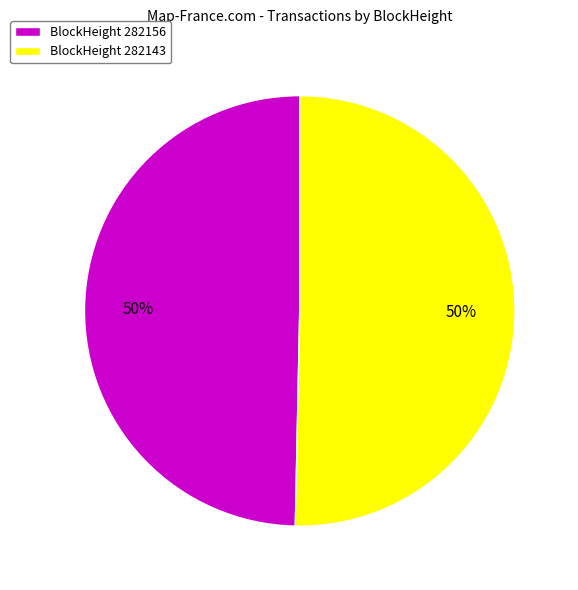

To the nearest percent, what is the average slice percentage?

50%